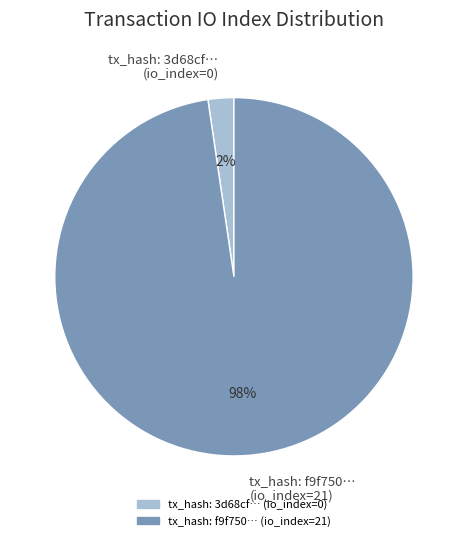

Between tx_hash: 3d68cf… (io_index=0) and tx_hash: f9f750… (io_index=21), which is larger?

tx_hash: f9f750… (io_index=21)